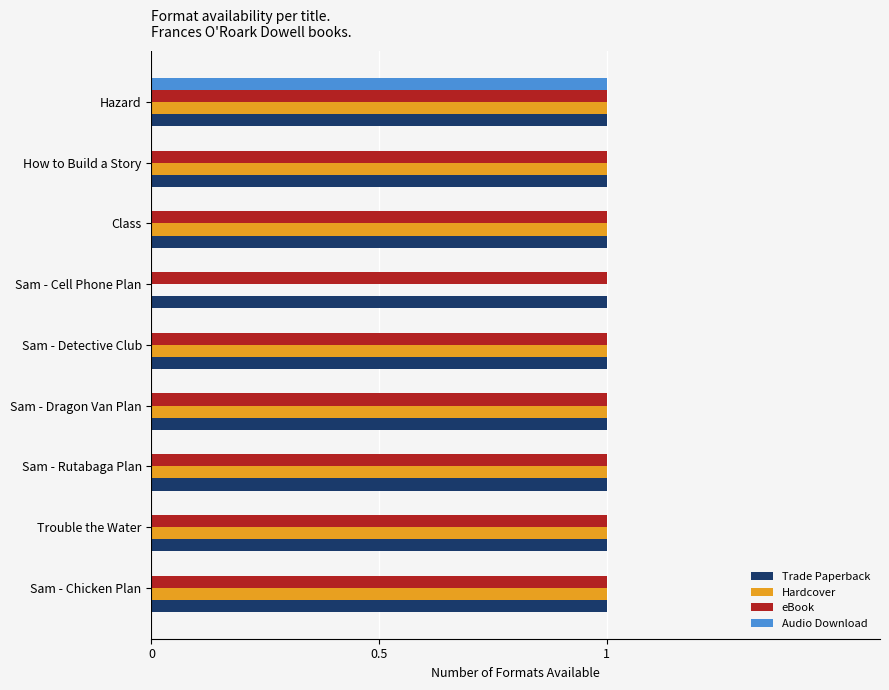

Is the value of Audio Download at Sam - Cell Phone Plan greater than the value of Trade Paperback at Sam - Detective Club?

No